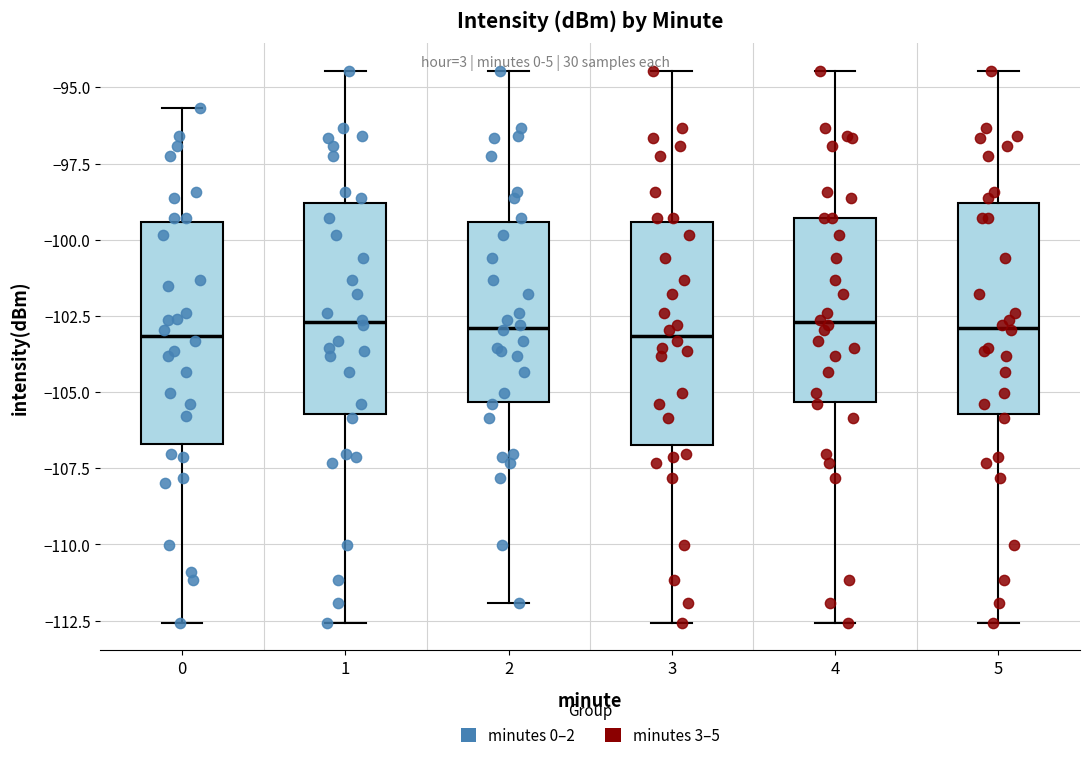

Where does the upper whisker of the box at x = 3 end on the y-axis? The values are not printed on the chart, so give them approximately, as read against the axis.

-94.5